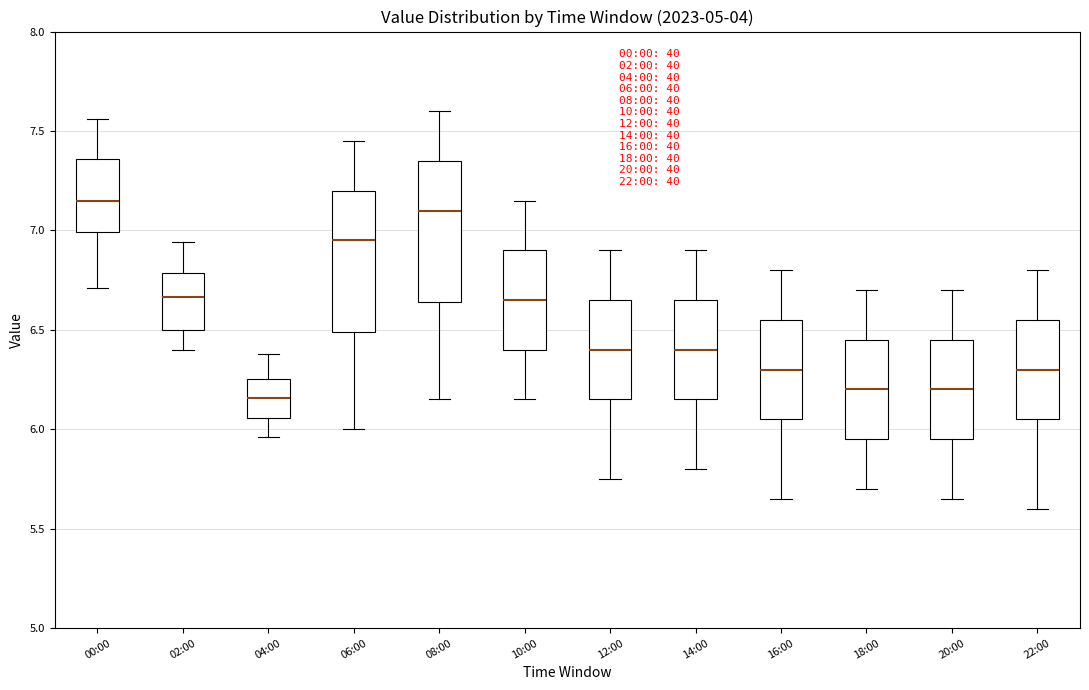

Which box has the highest median line?

00:00